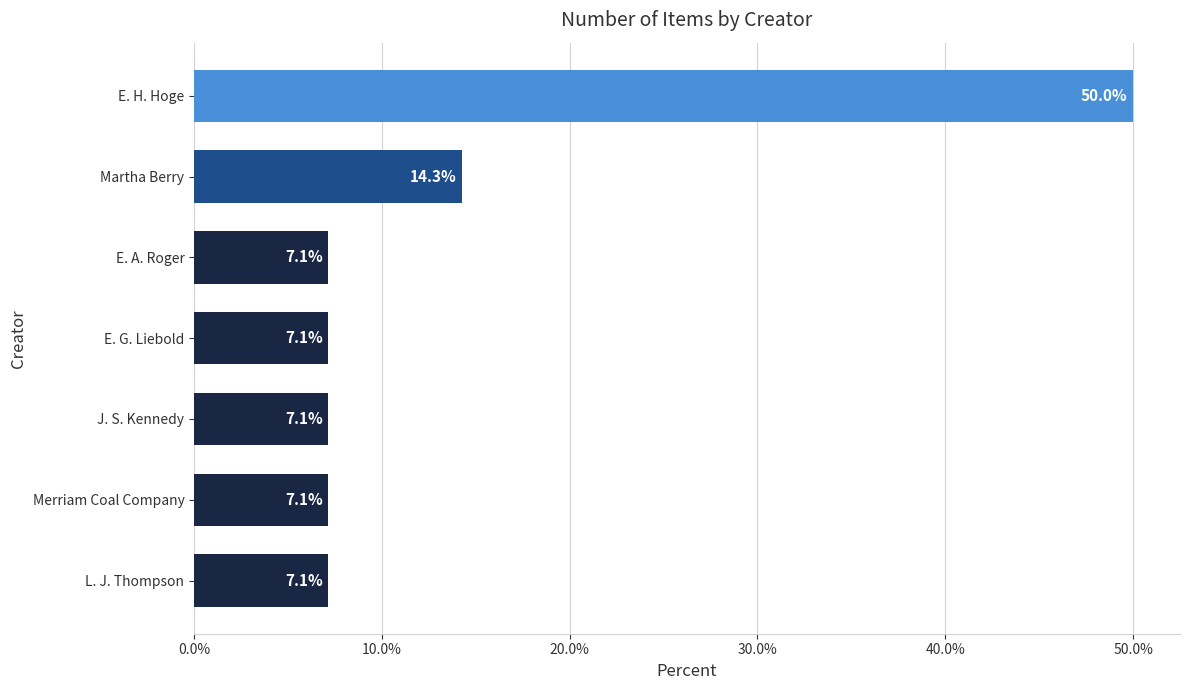

Read the value at E. G. Liebold.

7.1